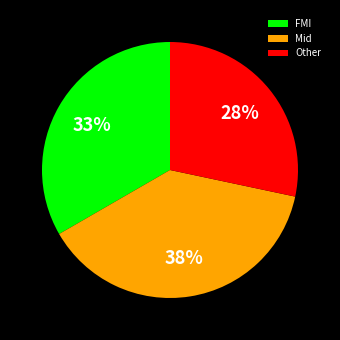

To the nearest percent, what is the difference between the largest and smallest slice percentages?

10%